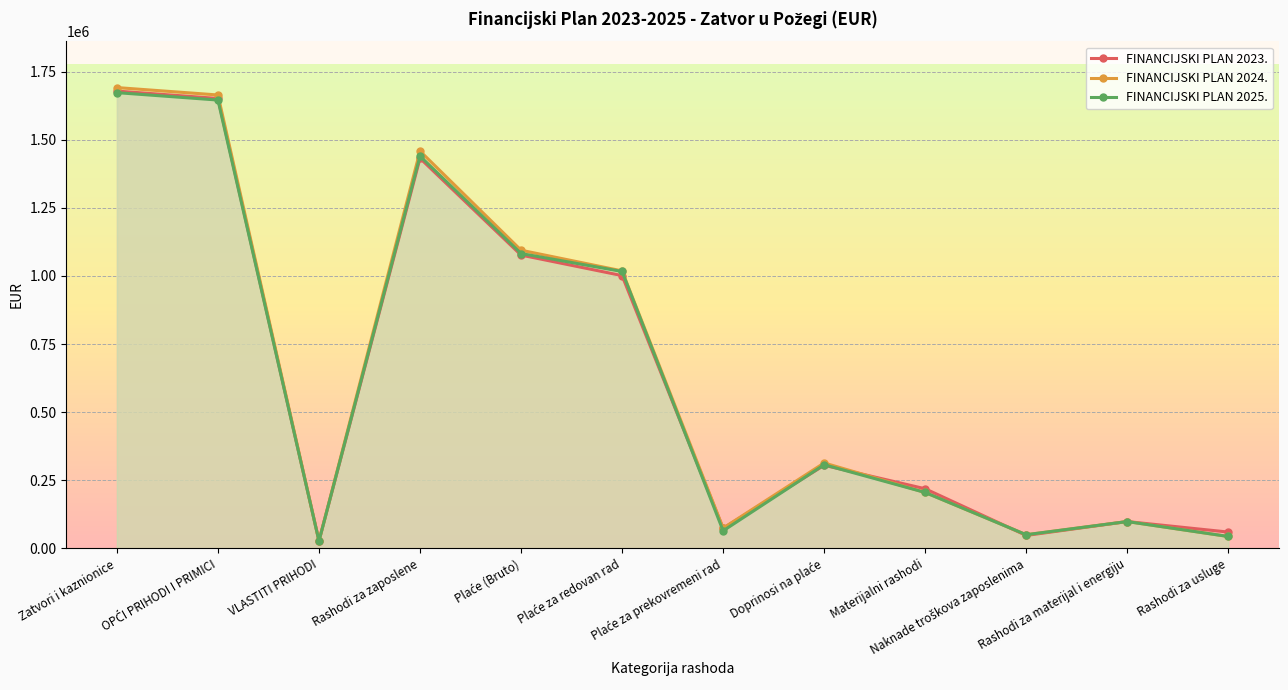

Rank the categories by FINANCIJSKI PLAN 2024. value from highest to lowest.

Zatvori i kaznionice, OPĆI PRIHODI I PRIMICI, Rashodi za zaposlene, Plaće (Bruto), Plaće za redovan rad, Doprinosi na plaće, Materijalni rashodi, Rashodi za materijal i energiju, Plaće za prekovremeni rad, Naknade troškova zaposlenima, Rashodi za usluge, VLASTITI PRIHODI